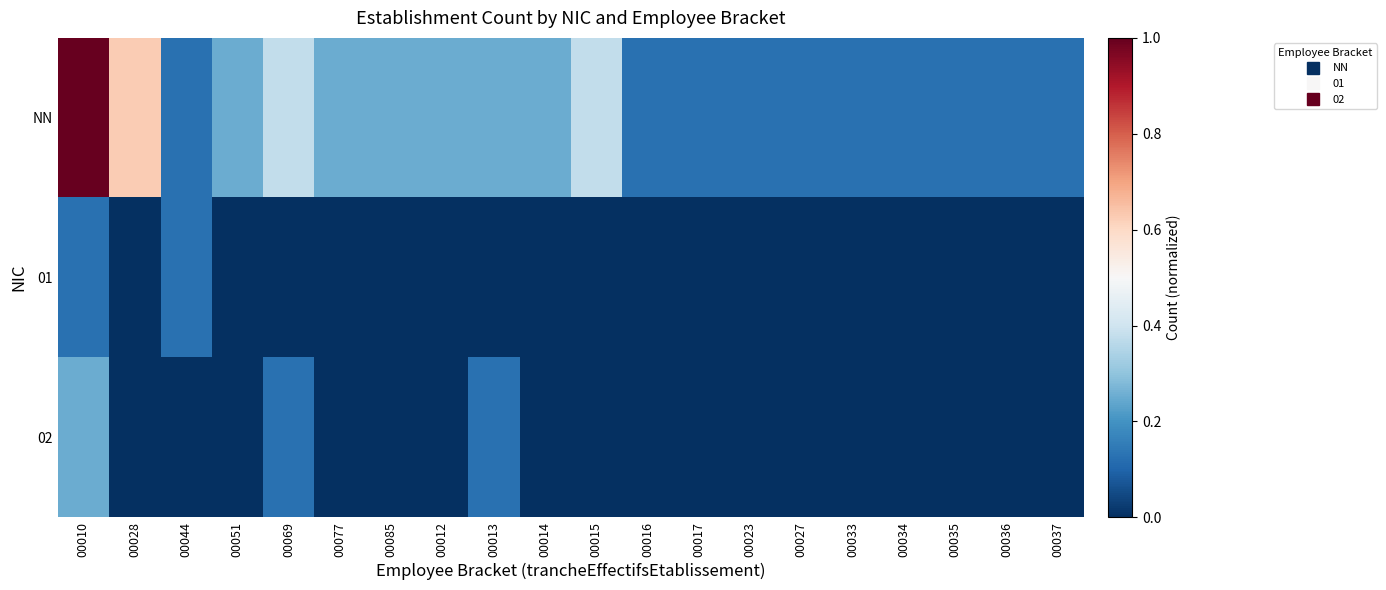

Which series has the largest total across all categories?

NN